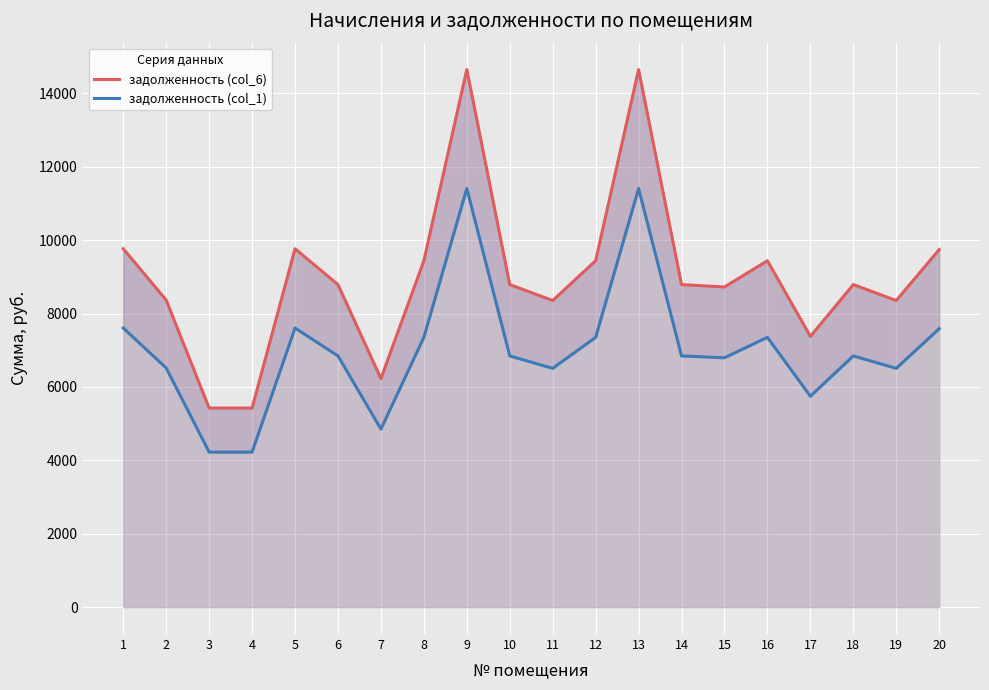

Which series has the largest total across all categories?

задолженность (col_6)